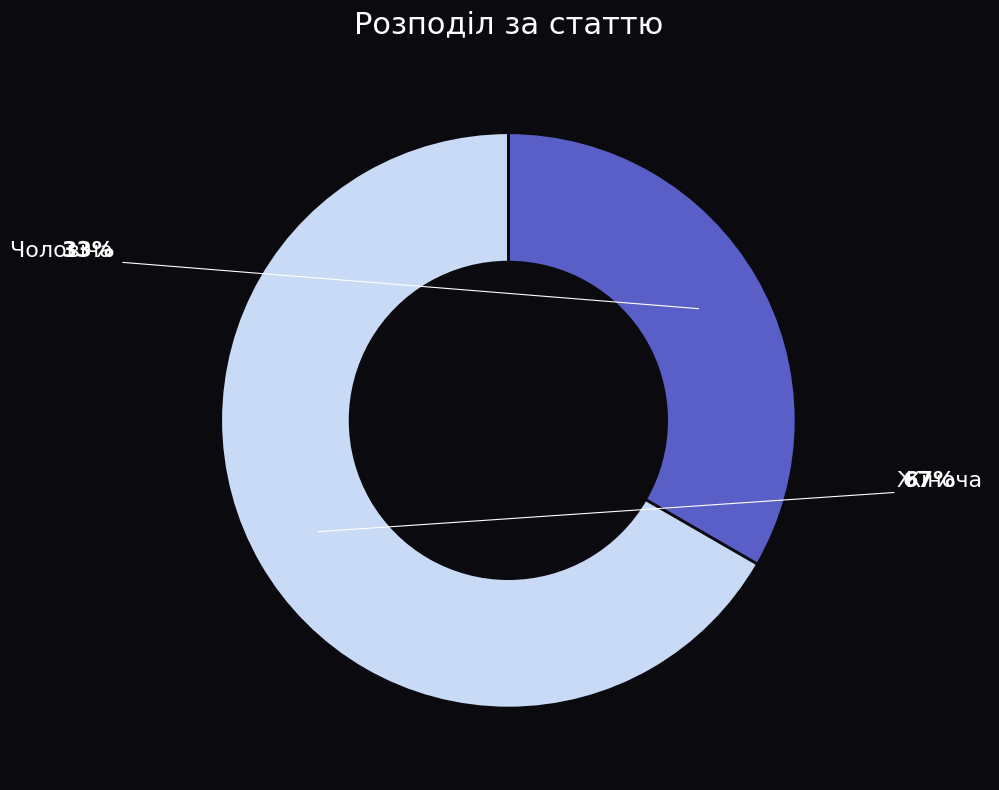

True or false: Жіноча accounts for 60% of the total.

False